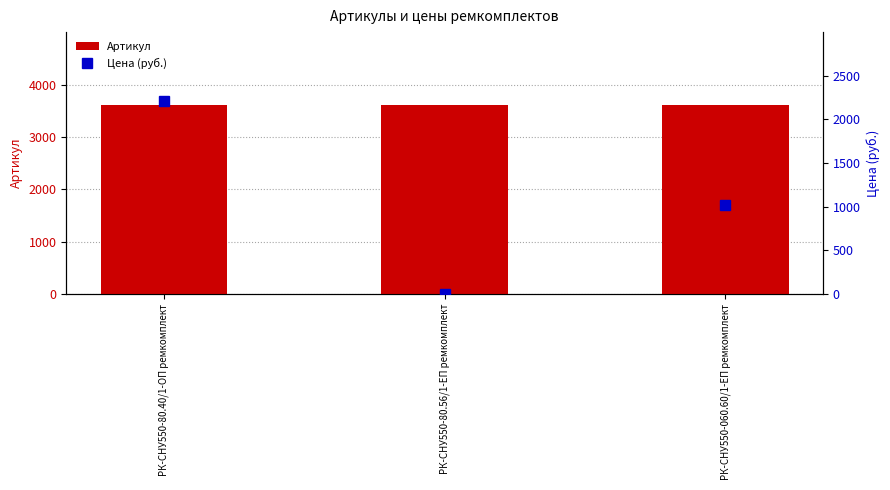

What is the label of the 2nd bar from the right?

РК-СНУ550-80.56/1-ЕП ремкомплект